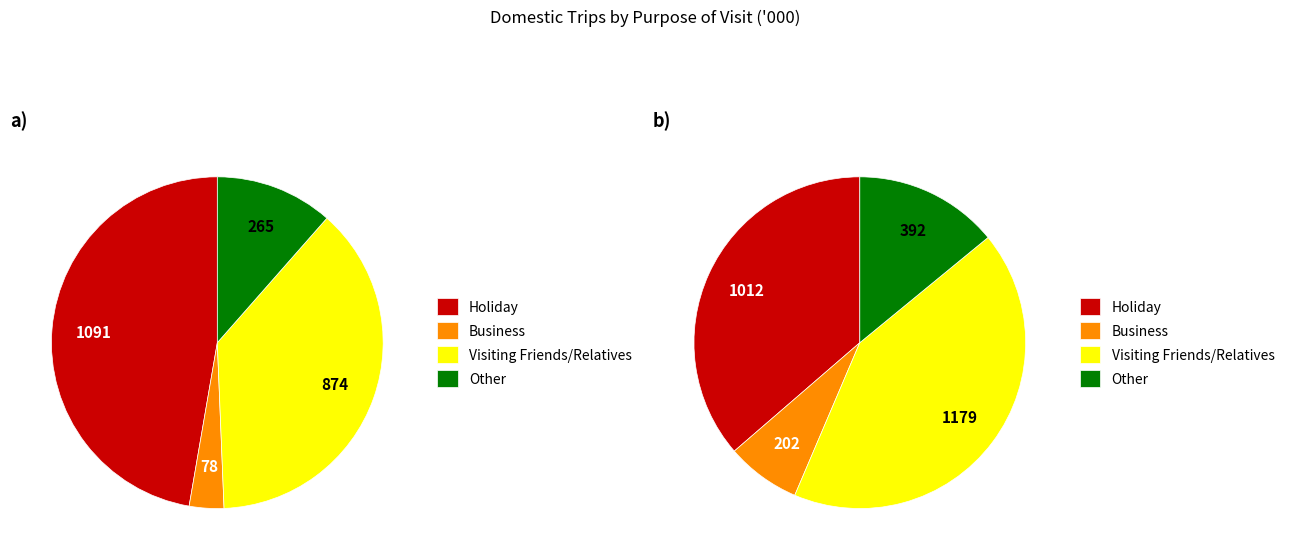

Count the number of slices in the pie.

4